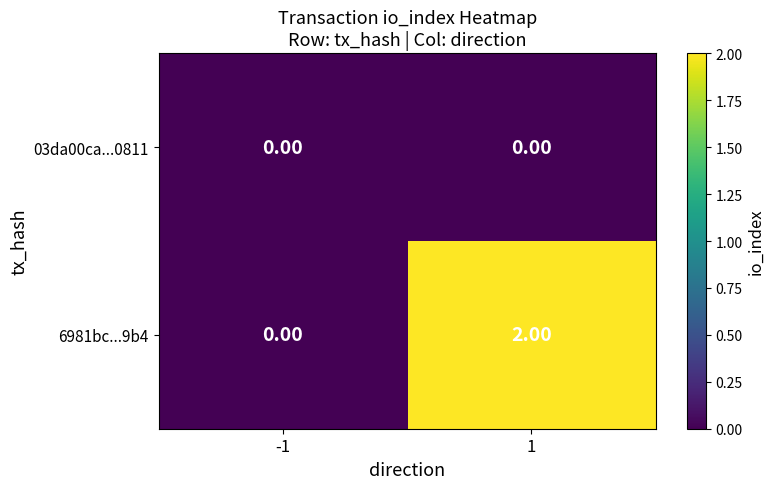

What is the total value across all series at 1?

2